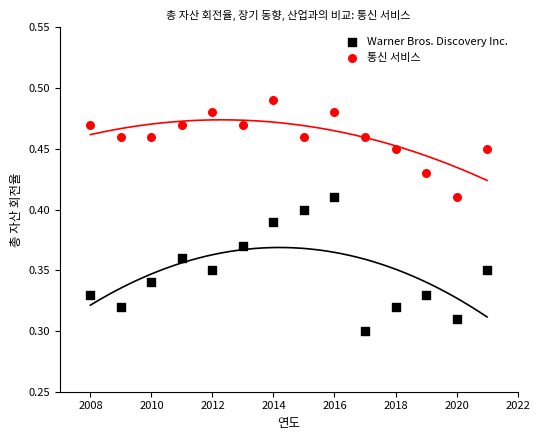

Which series contains the highest Y value?

통신 서비스